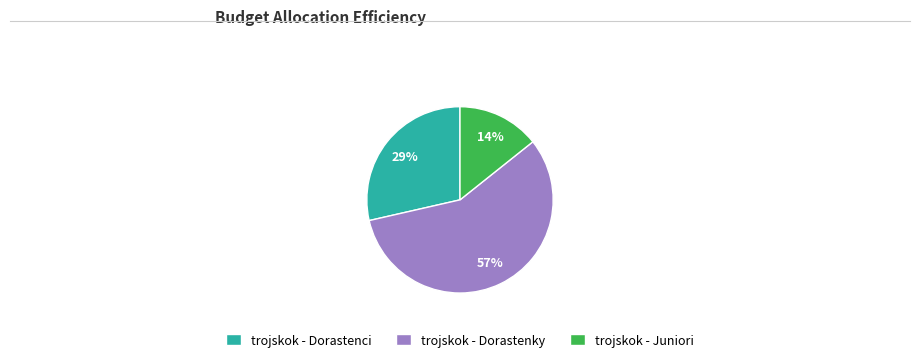

Which slice represents more than half of the pie?

trojskok - Dorastenky